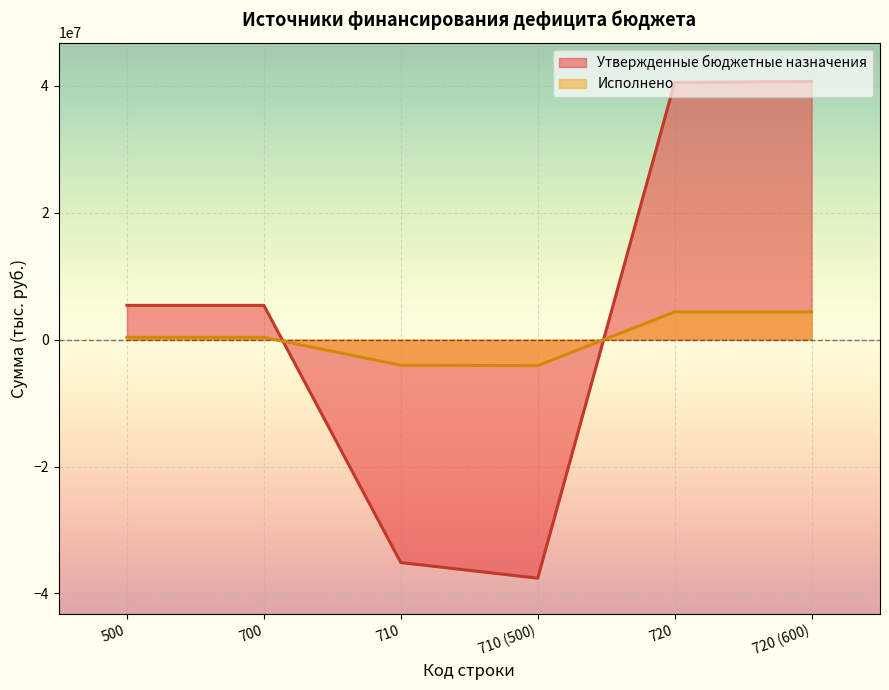

What value does the Утверждено (консолидированный бюджет) series have at 720?

40549200.0